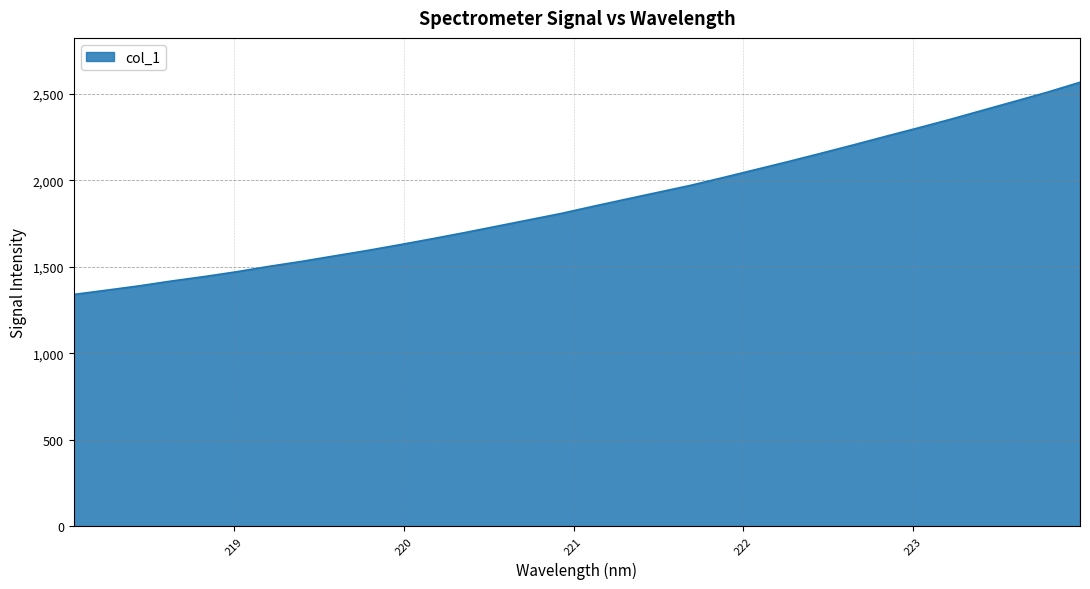

What is the maximum value shown in the chart?

2568.1